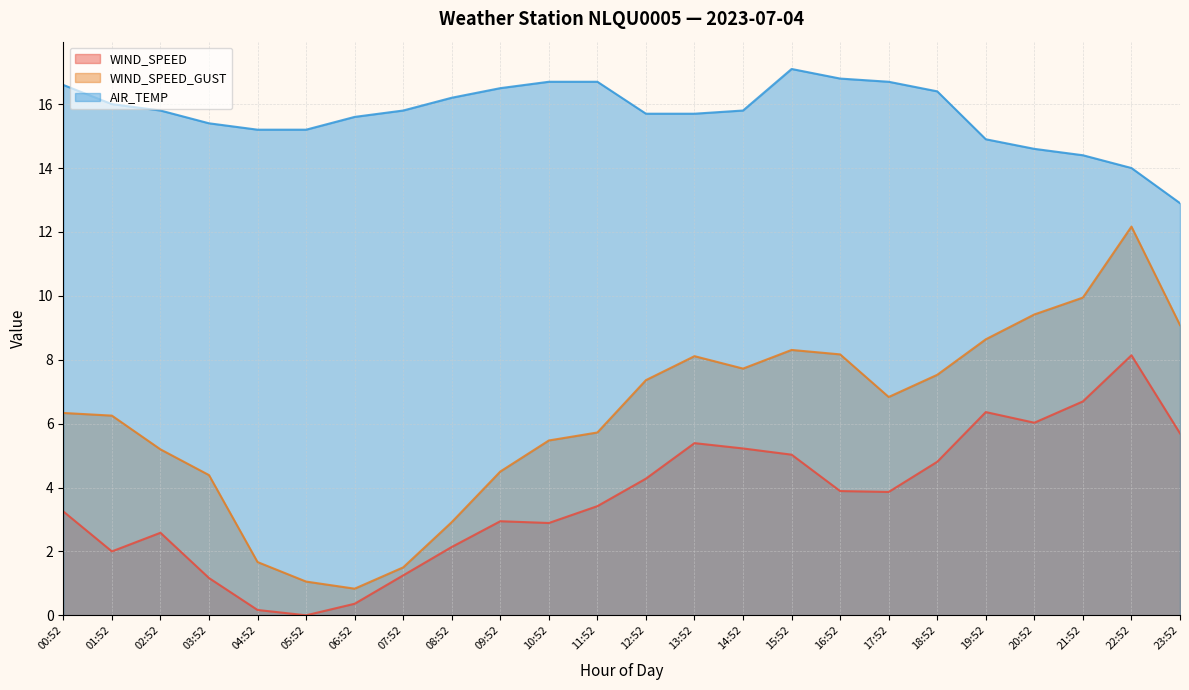

Where does the WIND_SPEED series first go above 3?

00:52